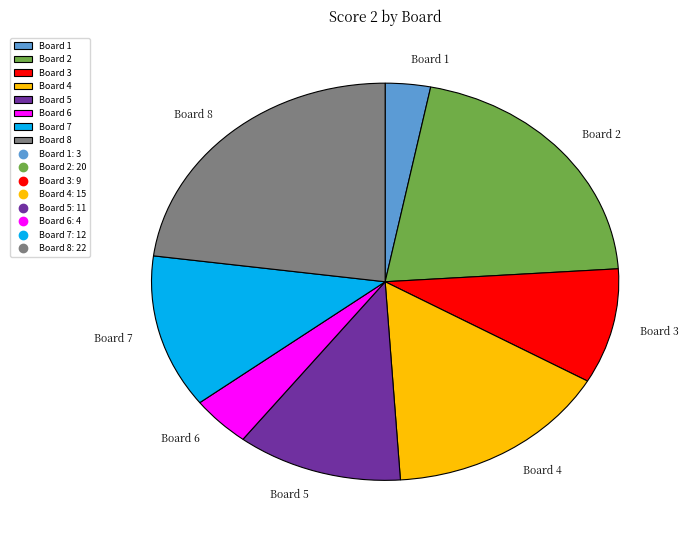

Approximately how many times larger is the value at Board 2 compared to Board 8?

0.9